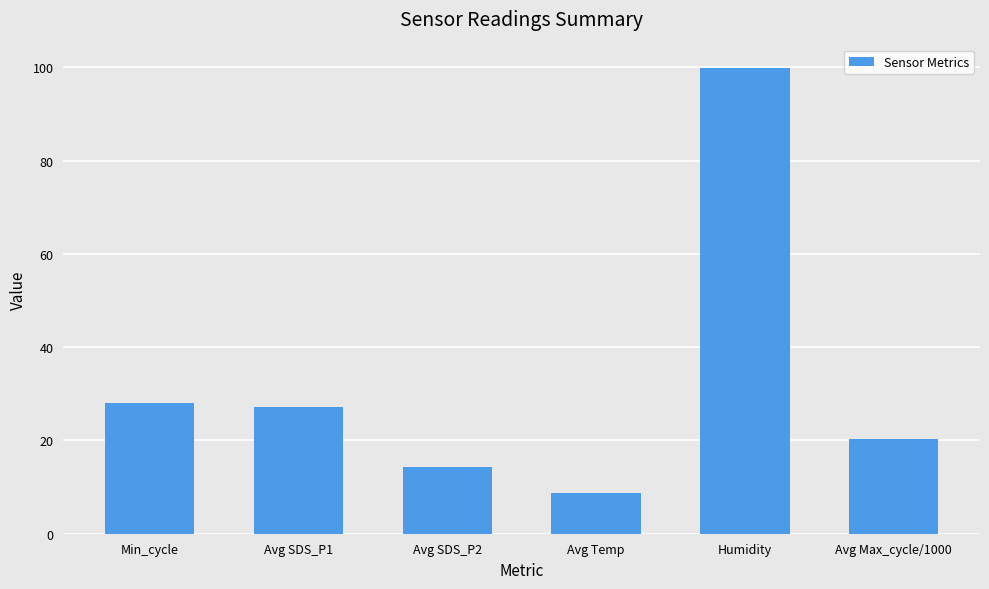

What is the average value?

33.1